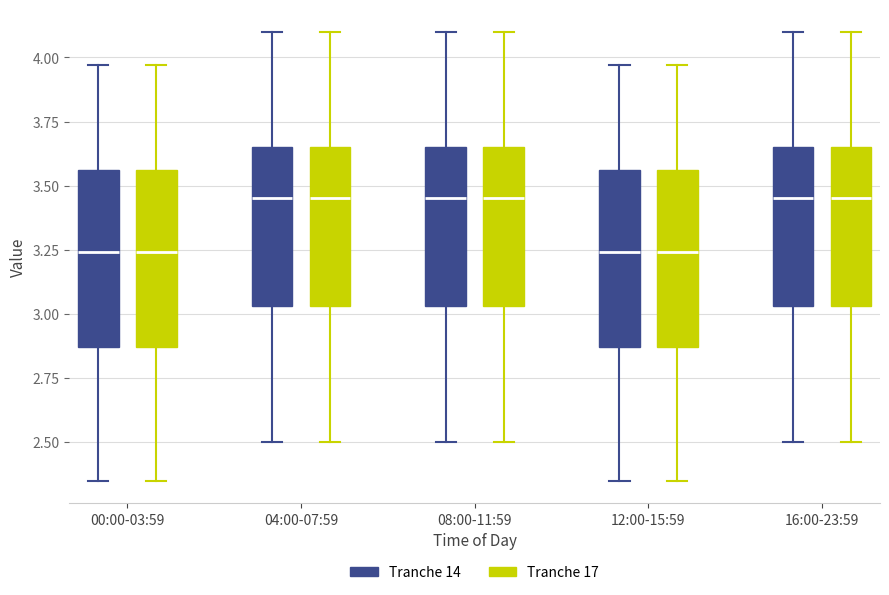

Reading left to right, read every box against the y-axis: the position of its median line, the range the box covers, and the ends of its whiskers. The values are not printed on the chart, so give them approximately, as read against the axis.

00:00-03:59 (Tranche 14): median 3.25, box 2.85 to 3.55, whiskers 2.35 to 3.95
00:00-03:59 (Tranche 17): median 3.25, box 2.85 to 3.55, whiskers 2.35 to 3.95
04:00-07:59 (Tranche 14): median 3.45, box 3.05 to 3.65, whiskers 2.50 to 4.10
04:00-07:59 (Tranche 17): median 3.45, box 3.05 to 3.65, whiskers 2.50 to 4.10
08:00-11:59 (Tranche 14): median 3.45, box 3.05 to 3.65, whiskers 2.50 to 4.10
08:00-11:59 (Tranche 17): median 3.45, box 3.05 to 3.65, whiskers 2.50 to 4.10
12:00-15:59 (Tranche 14): median 3.25, box 2.85 to 3.55, whiskers 2.35 to 3.95
12:00-15:59 (Tranche 17): median 3.25, box 2.85 to 3.55, whiskers 2.35 to 3.95
16:00-23:59 (Tranche 14): median 3.45, box 3.05 to 3.65, whiskers 2.50 to 4.10
16:00-23:59 (Tranche 17): median 3.45, box 3.05 to 3.65, whiskers 2.50 to 4.10